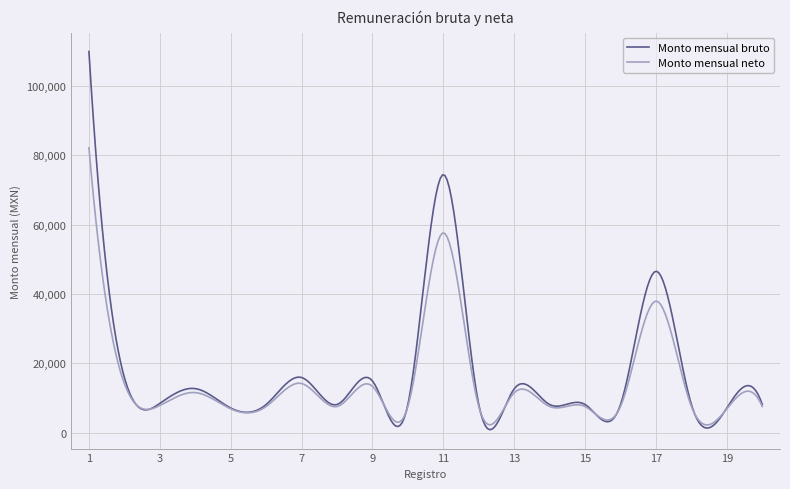

Which series has the largest range (max minus min)?

Monto mensual bruto